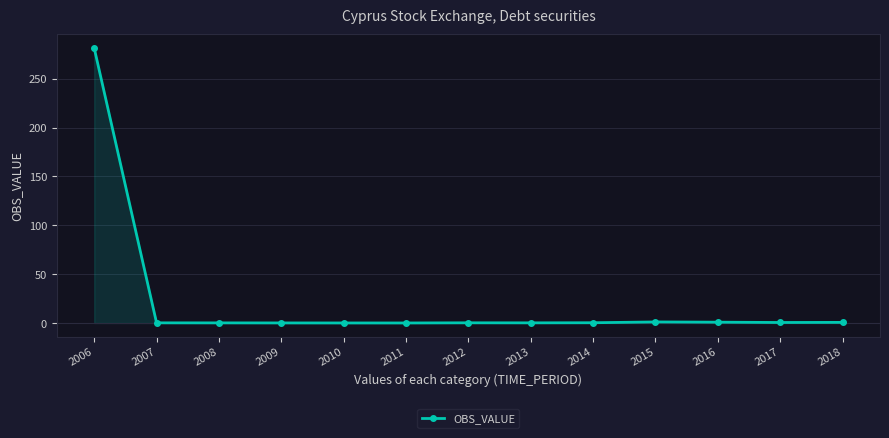

What is the sum of the values at 2006 and 2017?

282.0